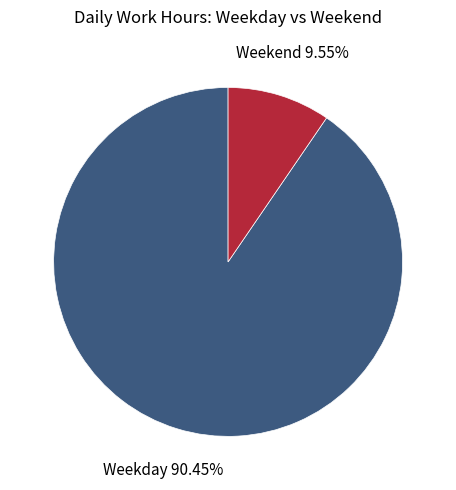

Which category has the biggest portion of the pie?

Weekday